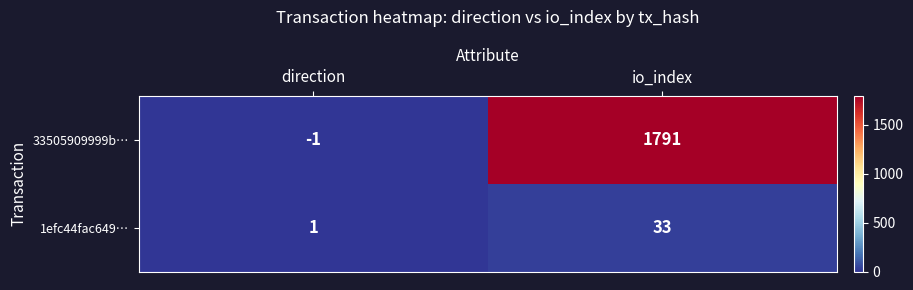

Where is 33505909999b… nearest to the value 895?

direction